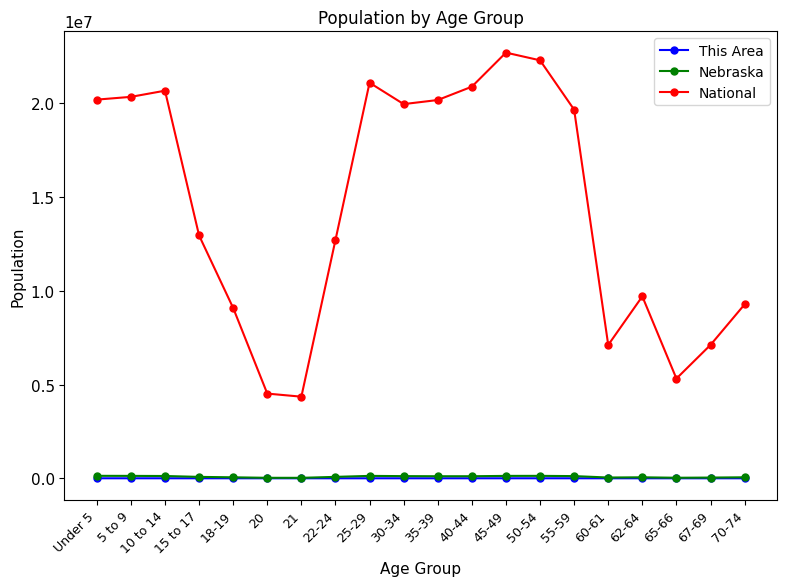

Is this an area chart (filled region under the line)?

No